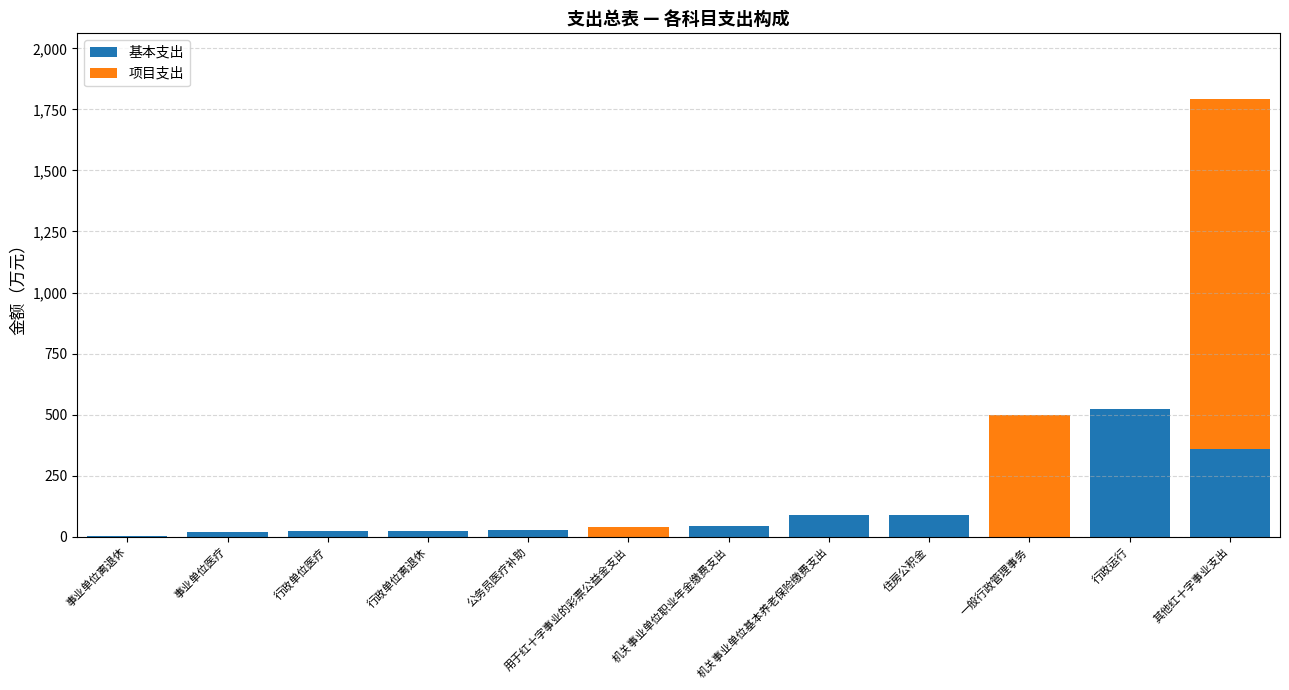

What is the highest value of the 基本支出 series?

522.8